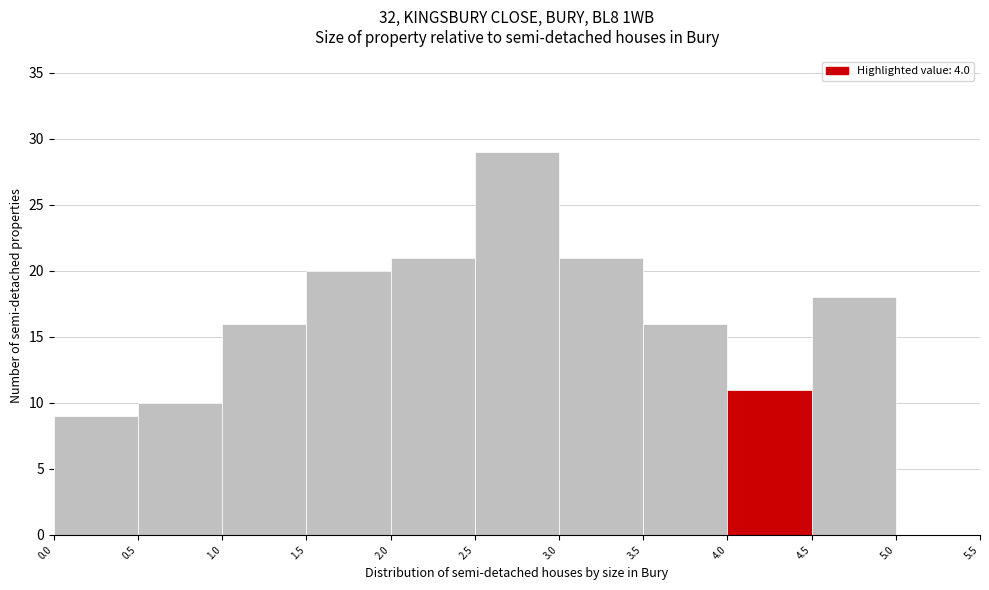

Reading left to right, transcribe this chart: for each bar, give the range it covers on the x-axis and its height. The values are not printed on the chart, so give them approximately, as read against the axis.

0.0 to 0.5: 9
0.5 to 1.0: 10
1.0 to 1.5: 16
1.5 to 2.0: 20
2.0 to 2.5: 21
2.5 to 3.0: 29
3.0 to 3.5: 21
3.5 to 4.0: 16
4.0 to 4.5: 11
4.5 to 5.0: 18